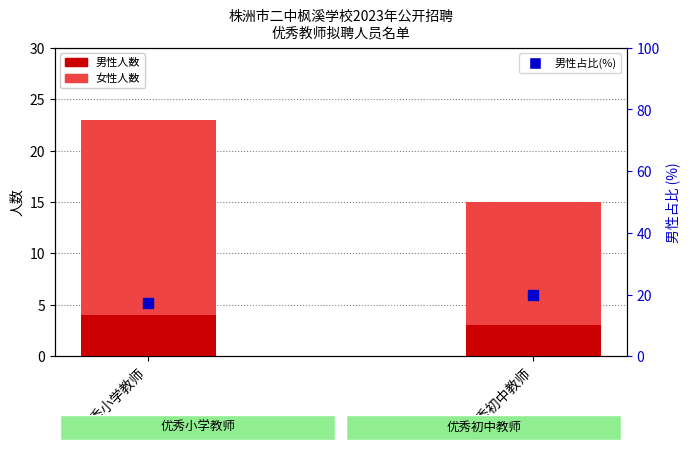

Which series has the widest spread of Y values?

女性人数